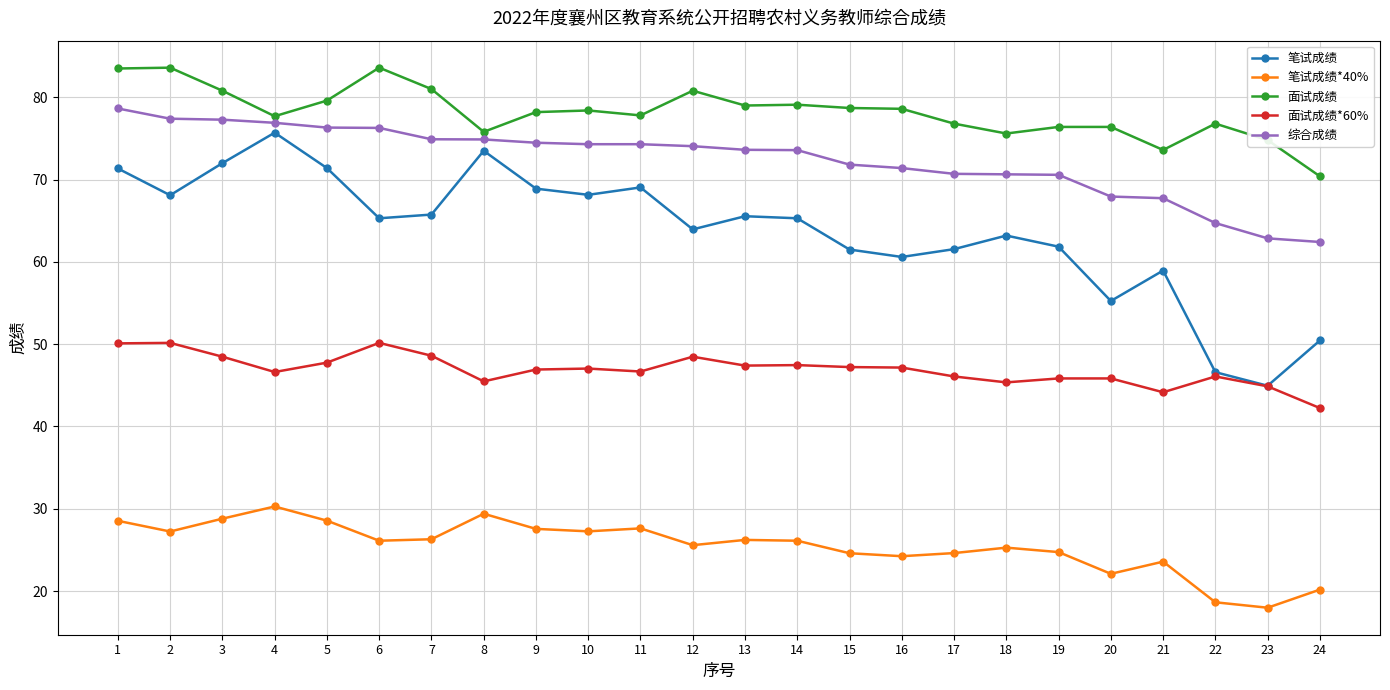

At which label does 笔试成绩 reach its minimum?

23